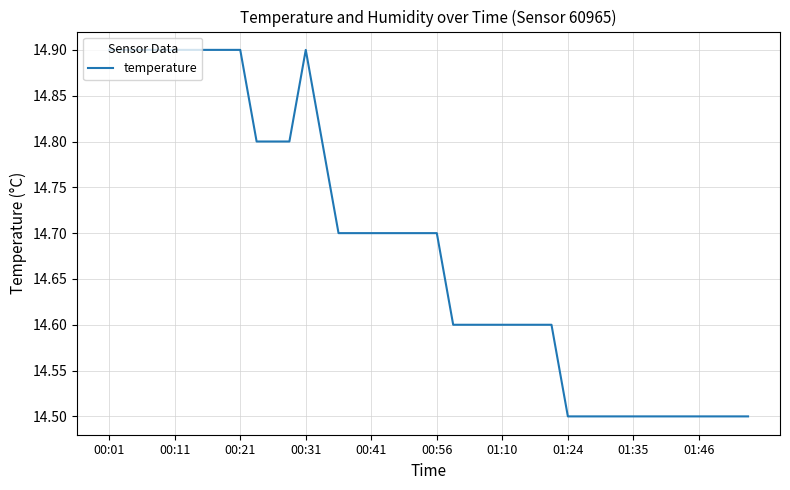

What is the difference between the maximum and minimum values?

0.4